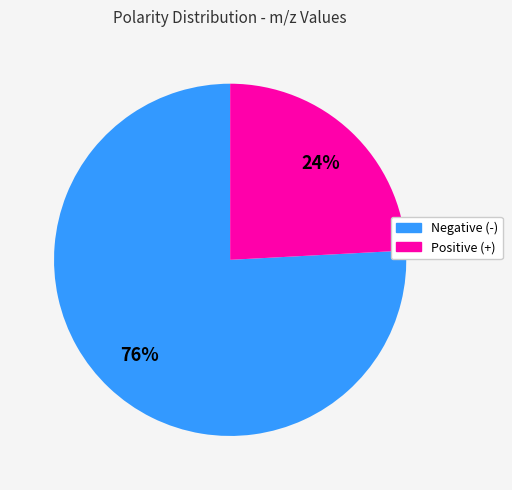

To the nearest percent, what is the average slice percentage?

50%